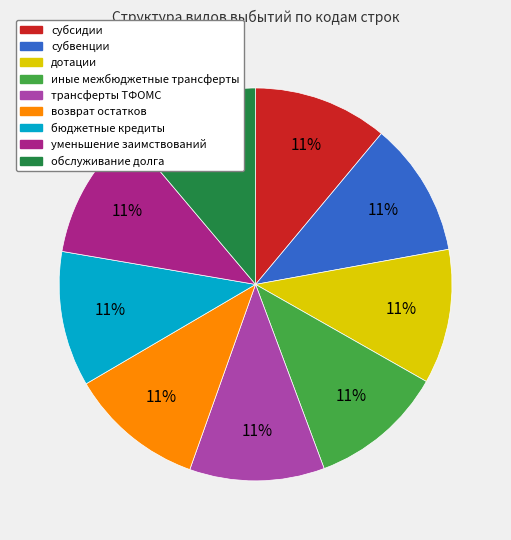

Is there a majority slice in this chart?

No